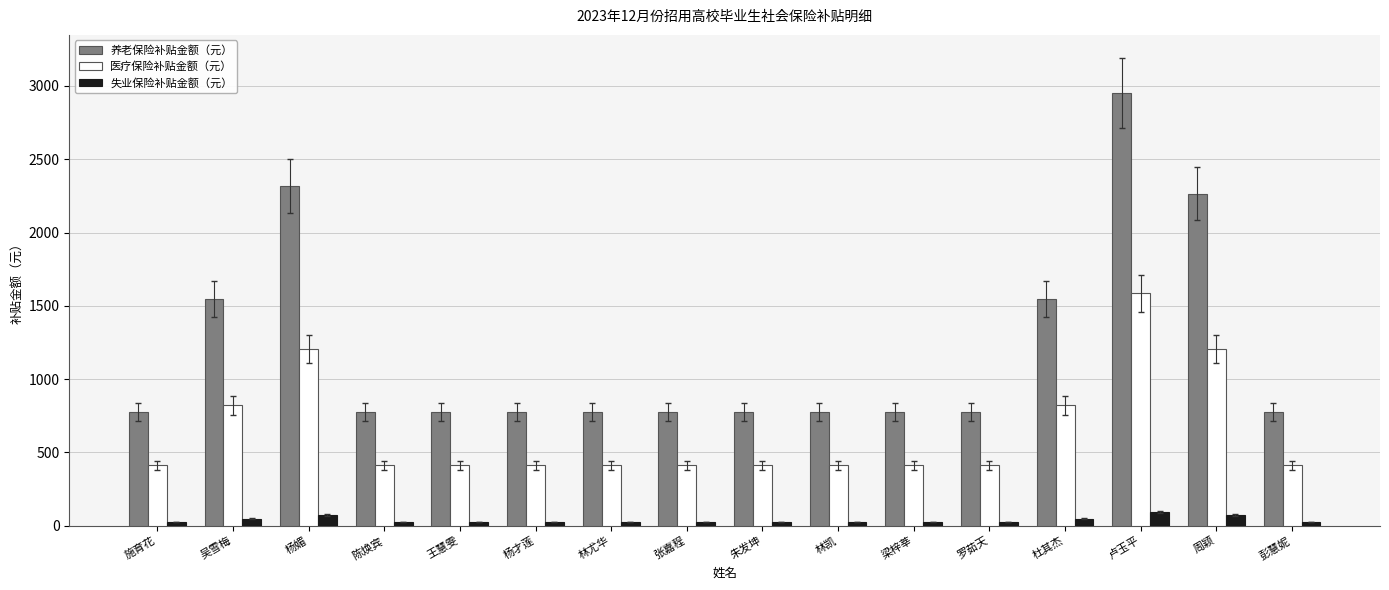

At which label does 养老保险补贴金额（元） reach its peak?

卢玉平